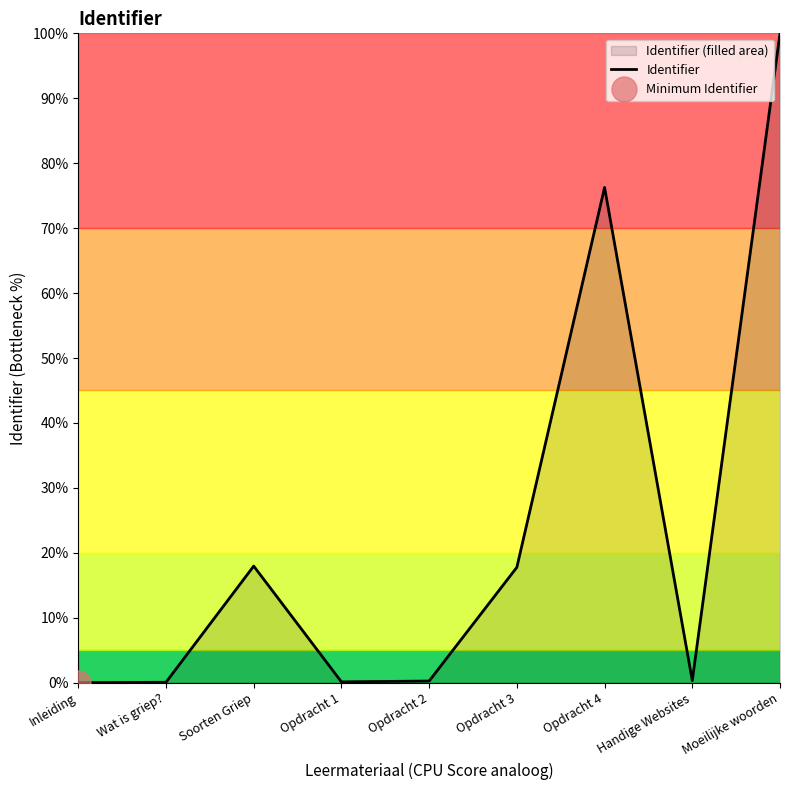

Which category has the highest value across all series?

Moeilijke woorden